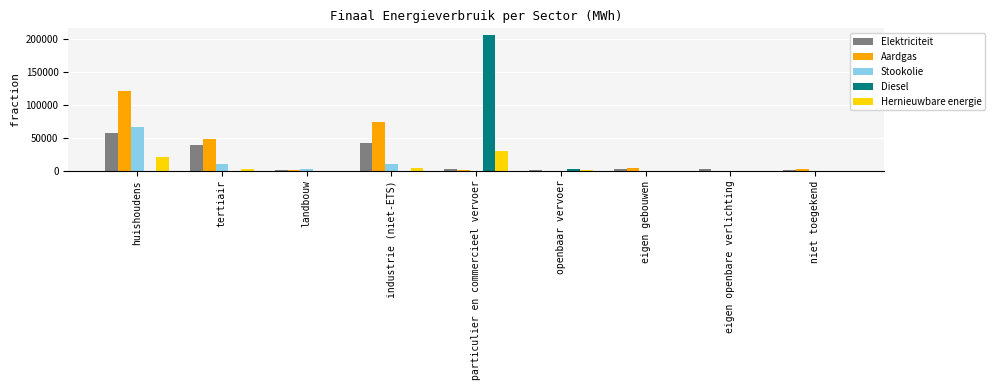

Is it true that Elektriciteit equals 56655.2 at huishoudens?

True